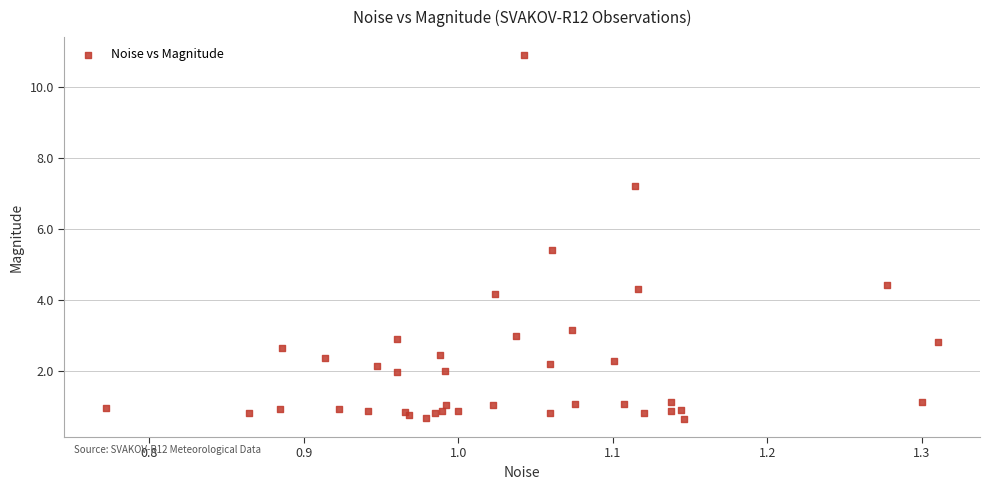

What Y value in the scatter plot is closest to 5?

5.4